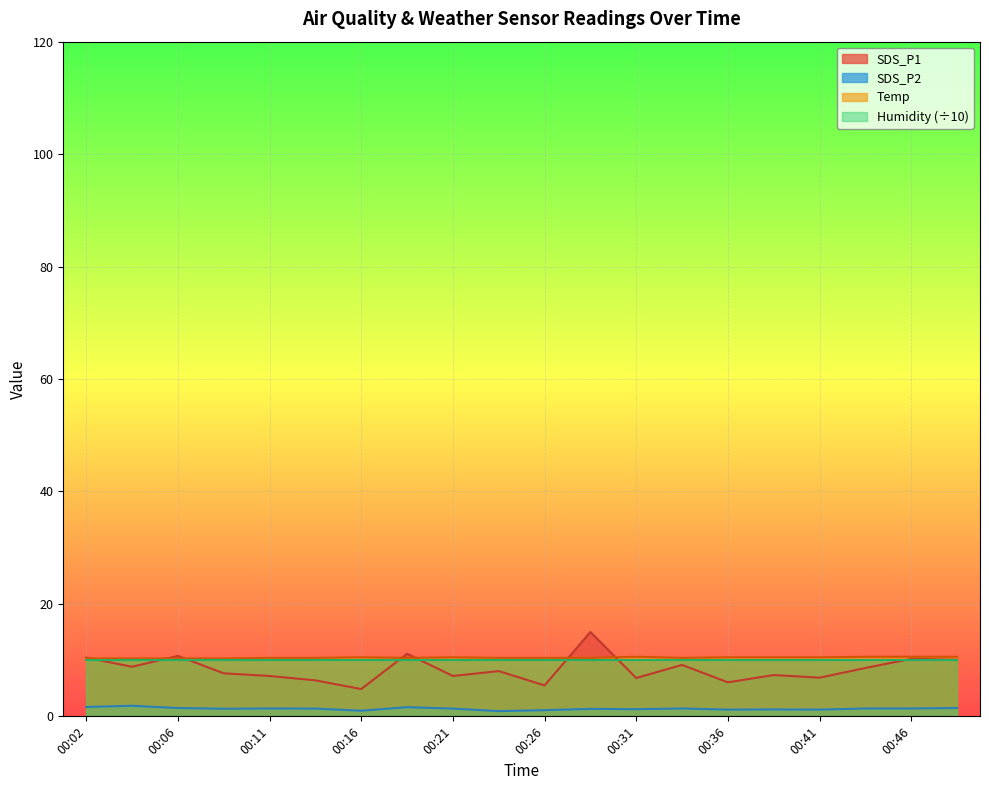

The value of SDS_P2 at 00:16 is 1.0. True or false?

True